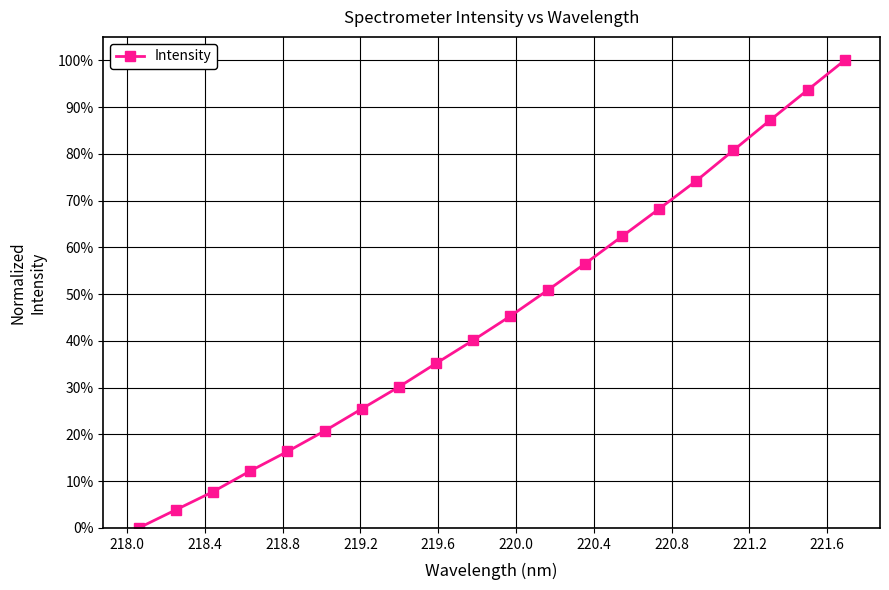

Reading right to left, list all the values displayed in this chart.

1.0	0.9	0.9	0.8	0.7	0.7	0.6	0.6	0.5	0.5	0.4	0.4	0.3	0.3	0.2	0.2	0.1	0.1	0.0	0.0